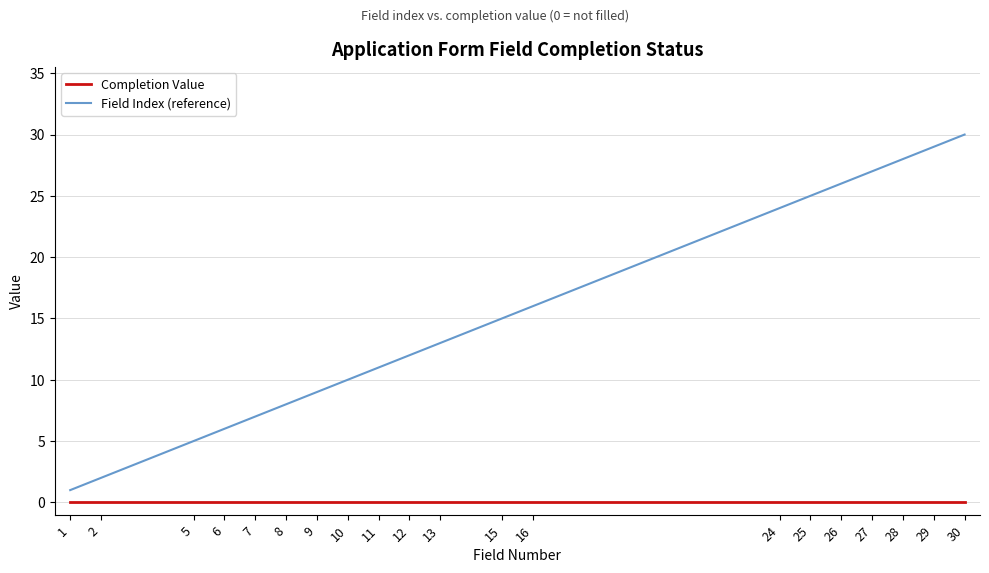

Reading left to right, list all the values displayed in this chart.

Completion Value: 0	0	0	0	0	0	0	0	0	0	0	0	0	0	0	0	0	0	0	0
Field Index (reference): 1	2	5	6	7	8	9	10	11	12	13	15	16	24	25	26	27	28	29	30